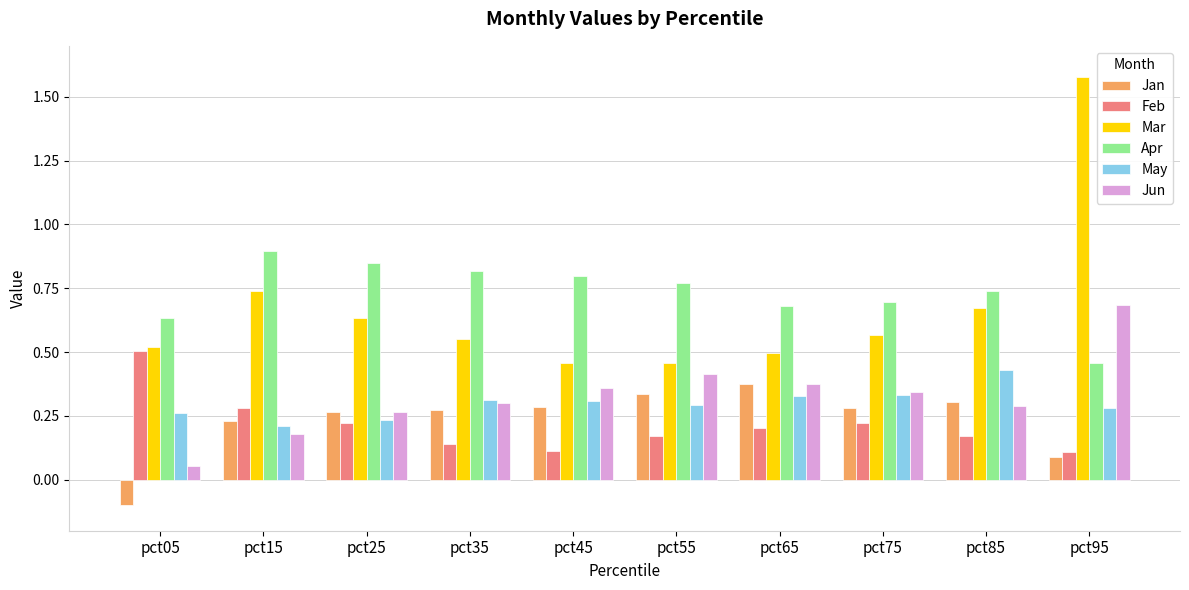

Between pct55 and pct75, which series saw the biggest shift?

Mar